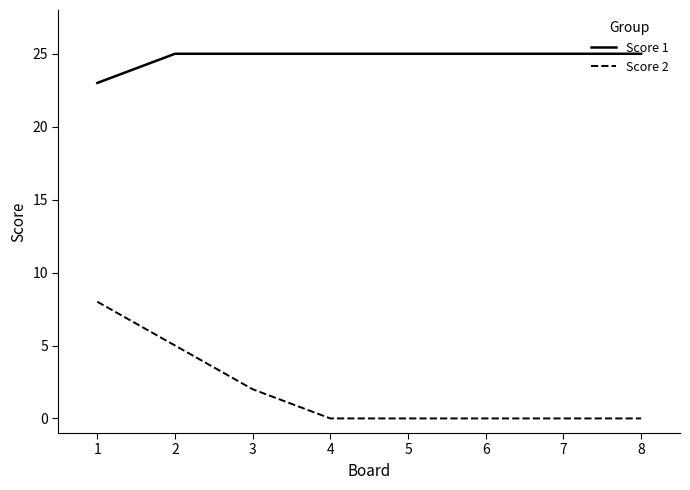

What is the maximum value for Score 1?

25